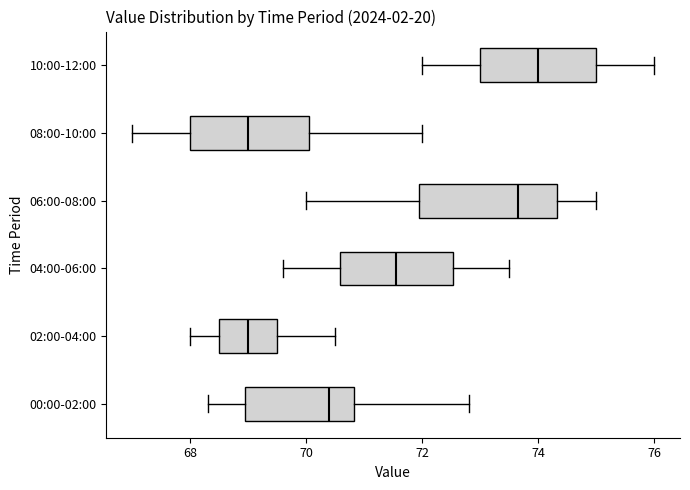

Where does the left whisker of the box for 08:00-10:00 end on the x-axis? The values are not printed on the chart, so give them approximately, as read against the axis.

67.0